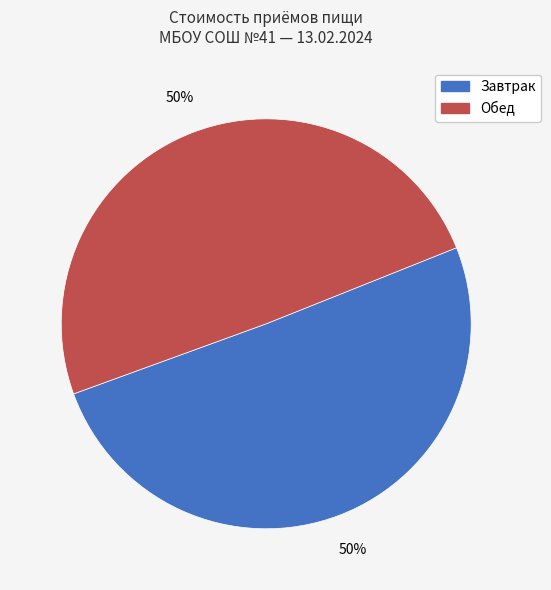

The Обед slice represents 50% of the pie. True or false?

True